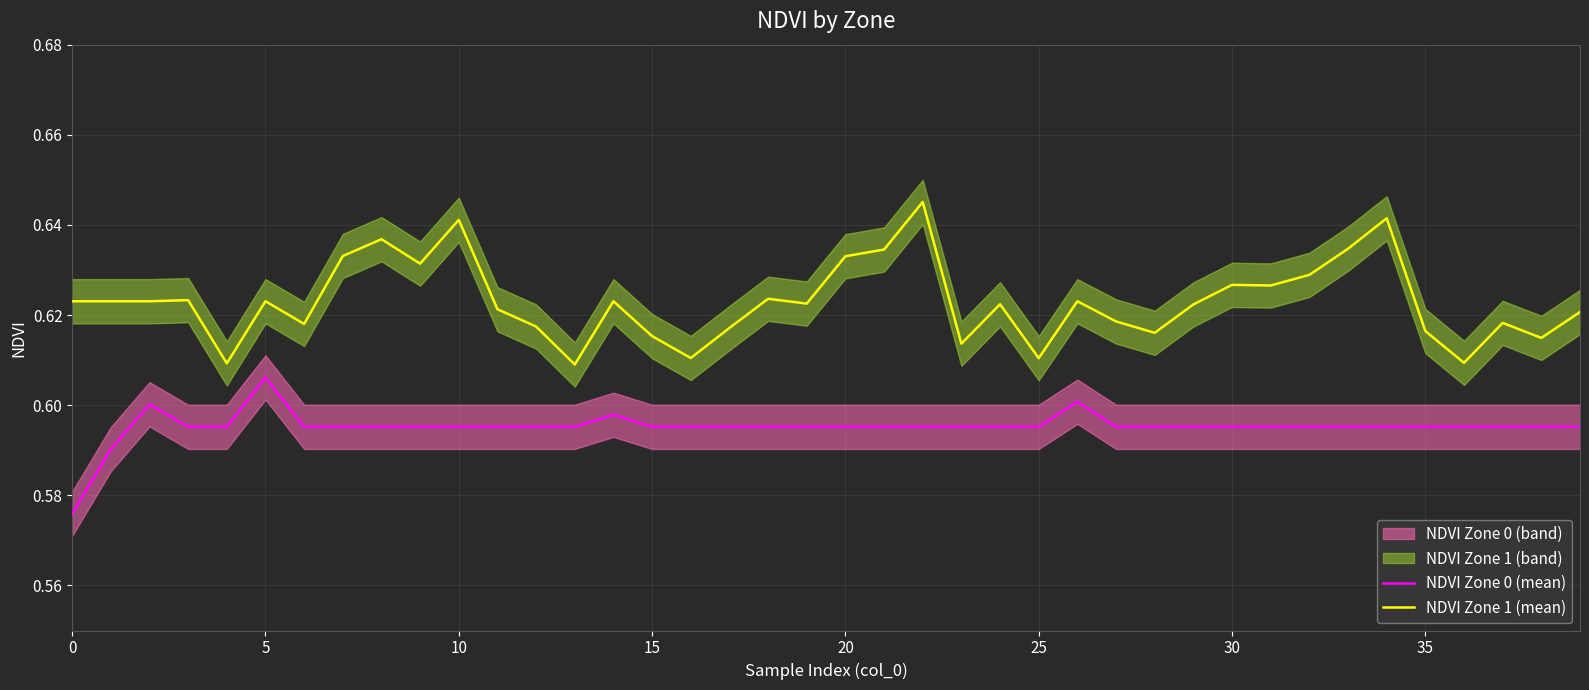

Rank the series by their average value, from highest to lowest.

NDVI Zone 1 (mean), NDVI Zone 0 (mean)